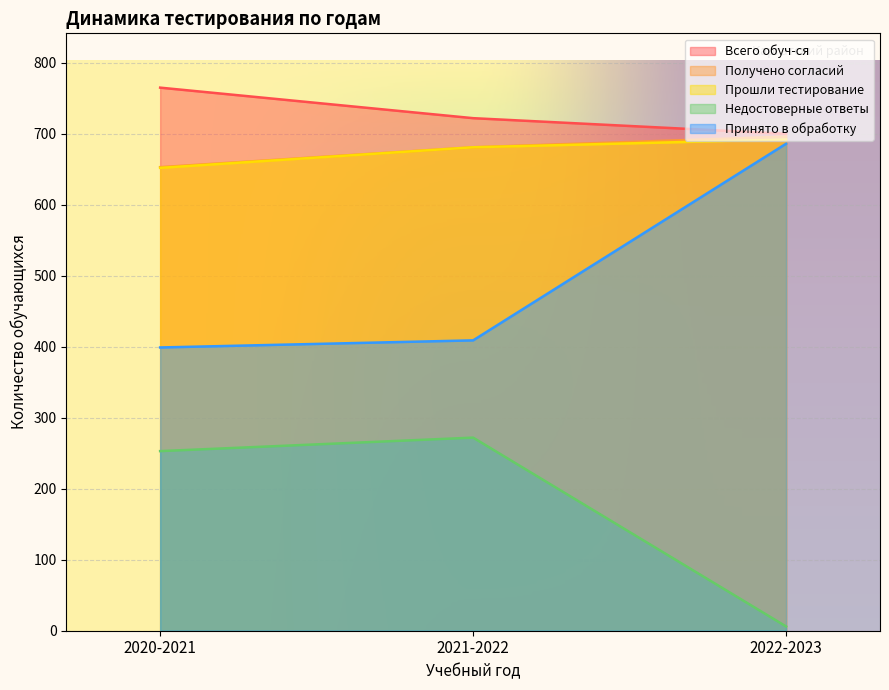

What is the total value across all series at 2022-2023?

2780